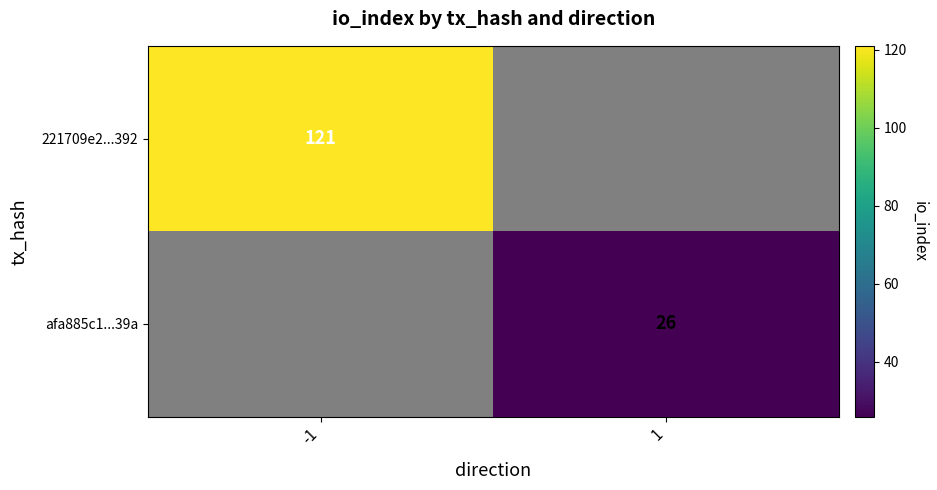

Which category has the lowest value across all series?

1